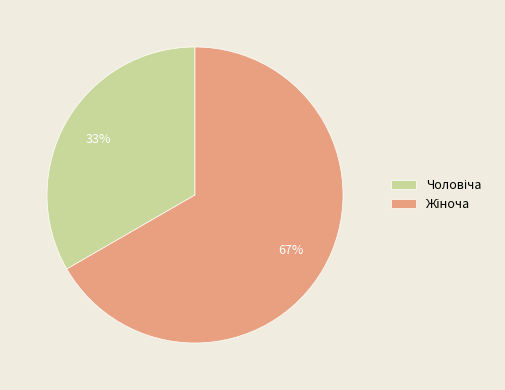

How many segments does this pie chart have?

2